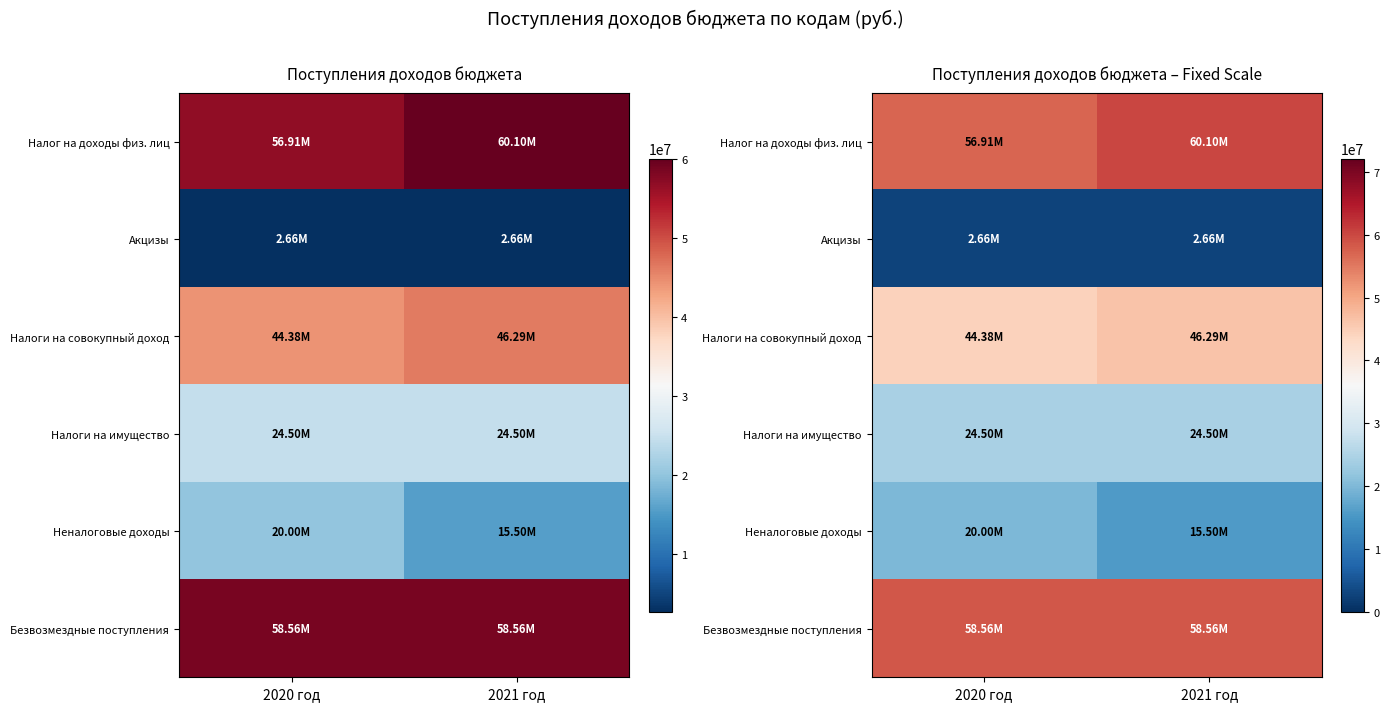

At which category is the sum across all series the highest?

2021 год